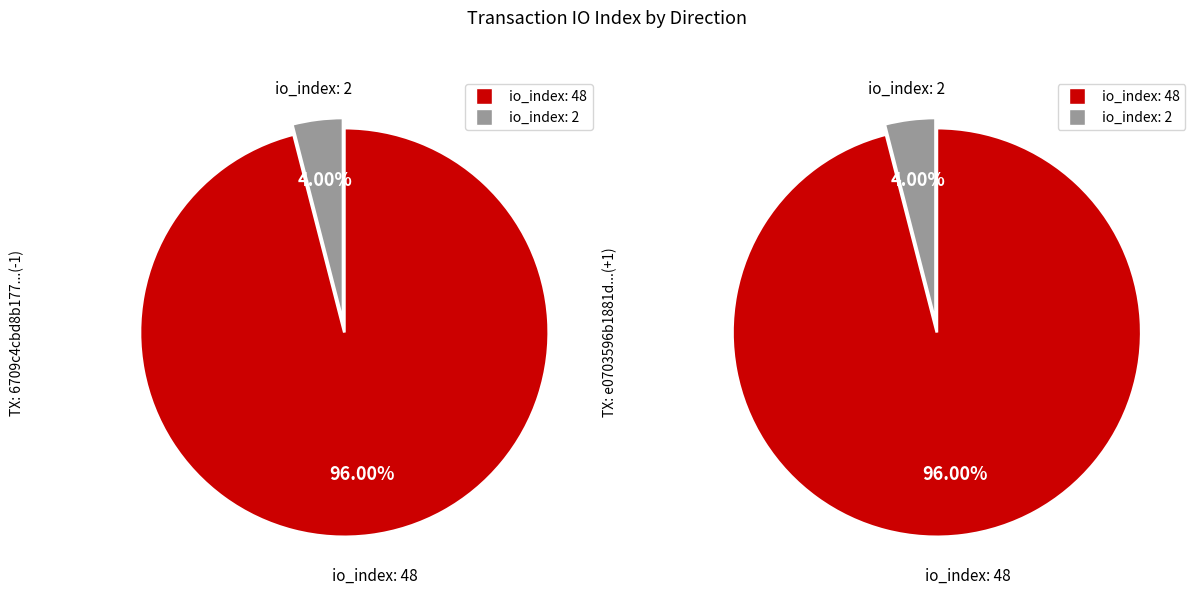

What is the smallest slice in the pie chart?

io_index: 2